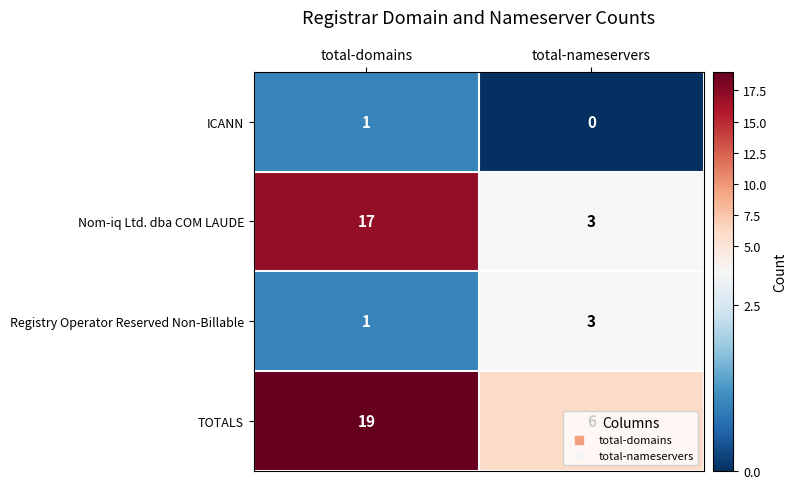

Which series has the largest total across all categories?

TOTALS